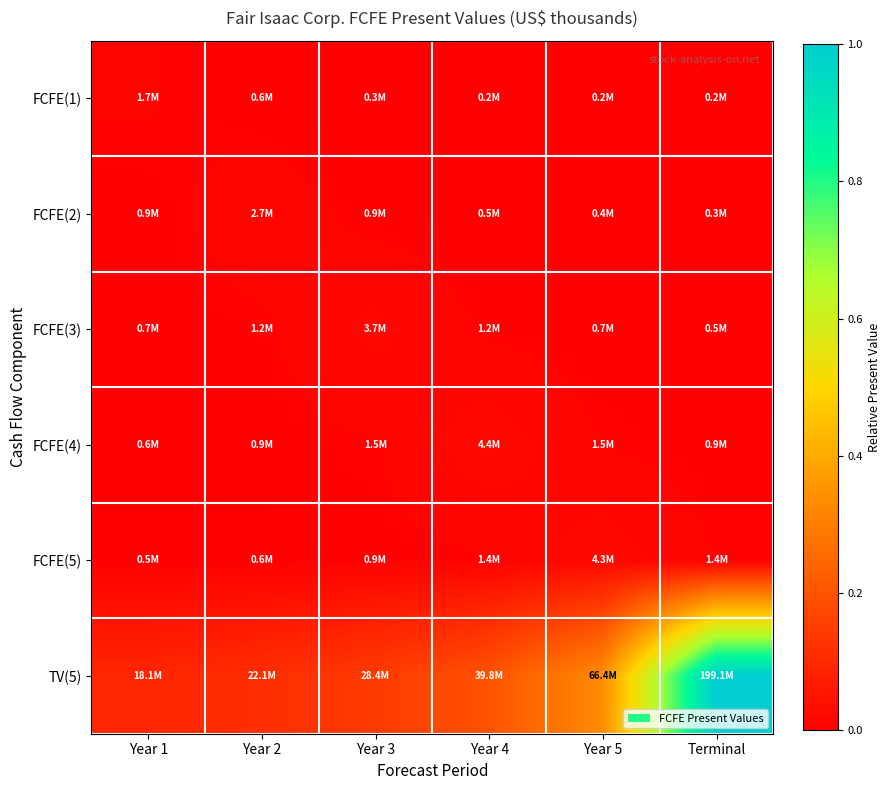

What is the spread (max minus min) of values at Year 4?

0.2